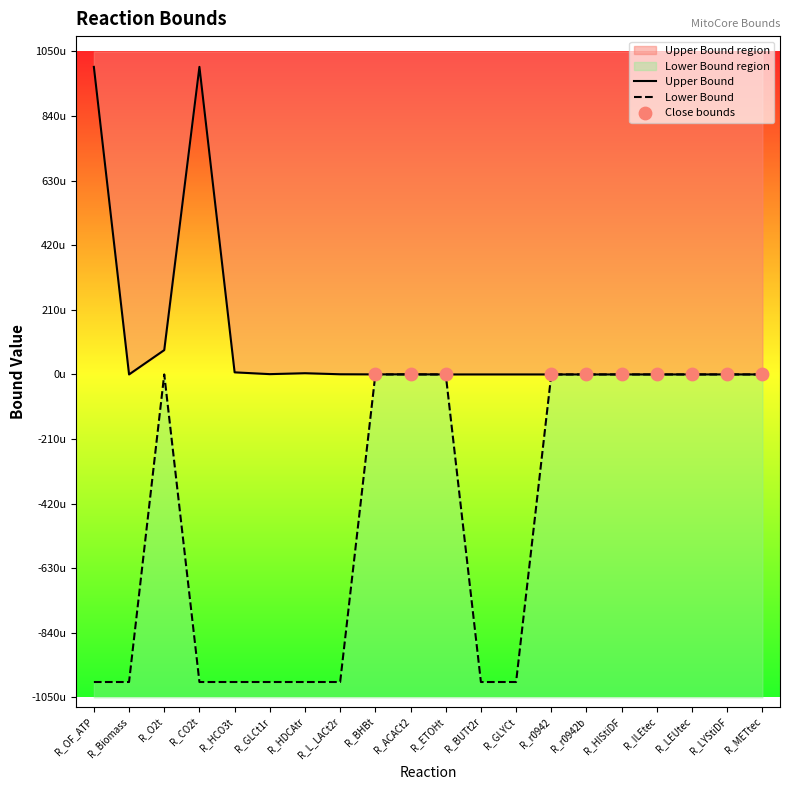

Which series reaches the maximum Y coordinate?

Upper Bound